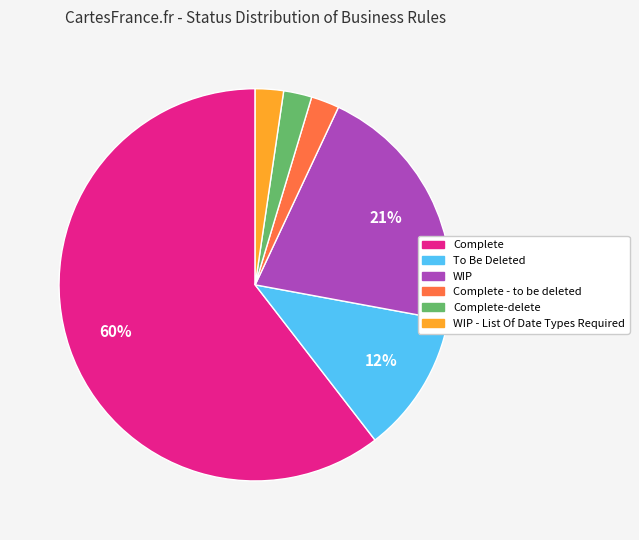

Is there a majority slice in this chart?

Yes